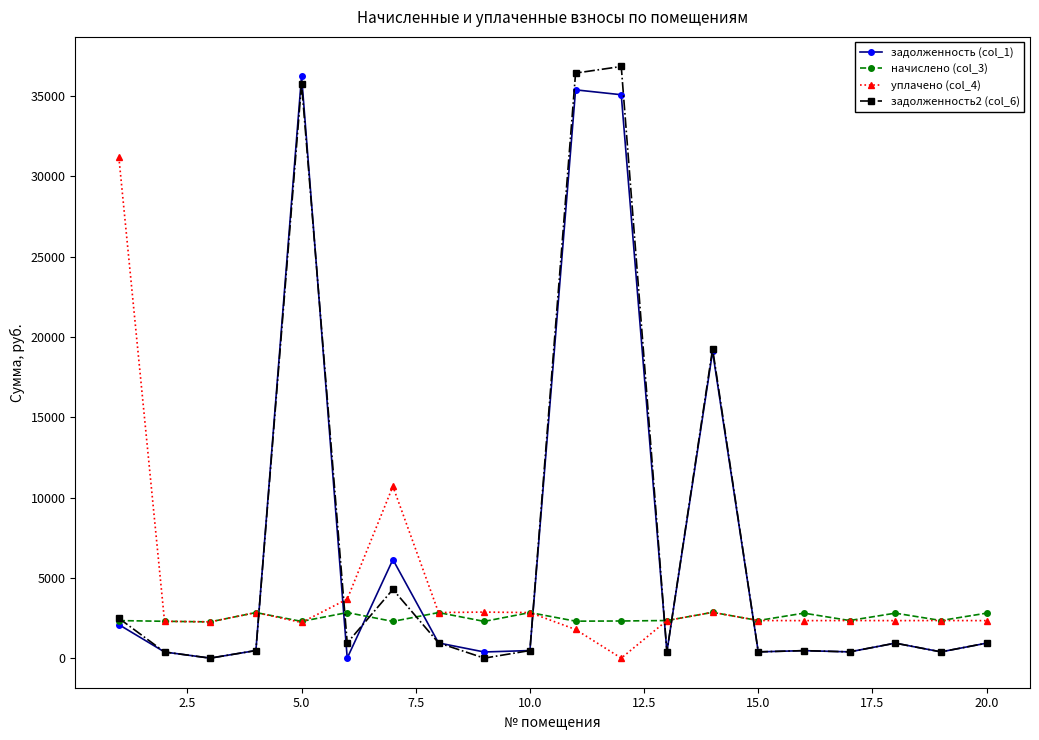

What is the value of the уплачено (col_4) point at the 2nd from the left?

2294.5